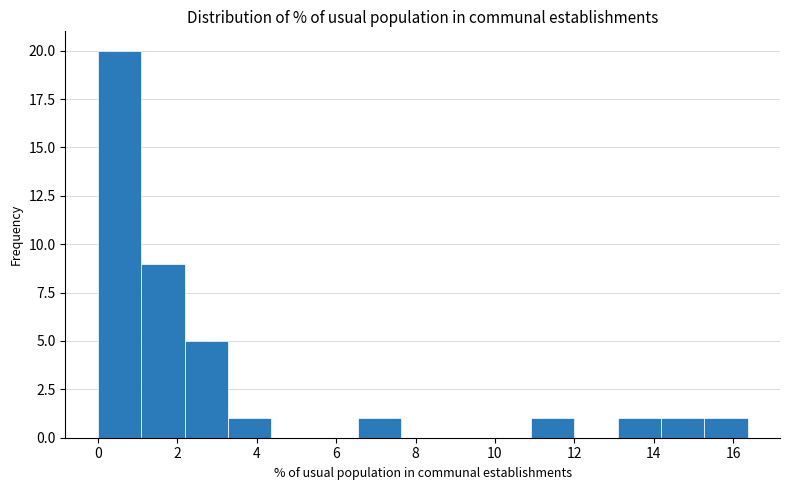

How tall is the bar that spans 3.2 to 4.4 on the x-axis? Neither the bar edges nor the heights are printed on the chart, so give them approximately, as read against the axes.

1